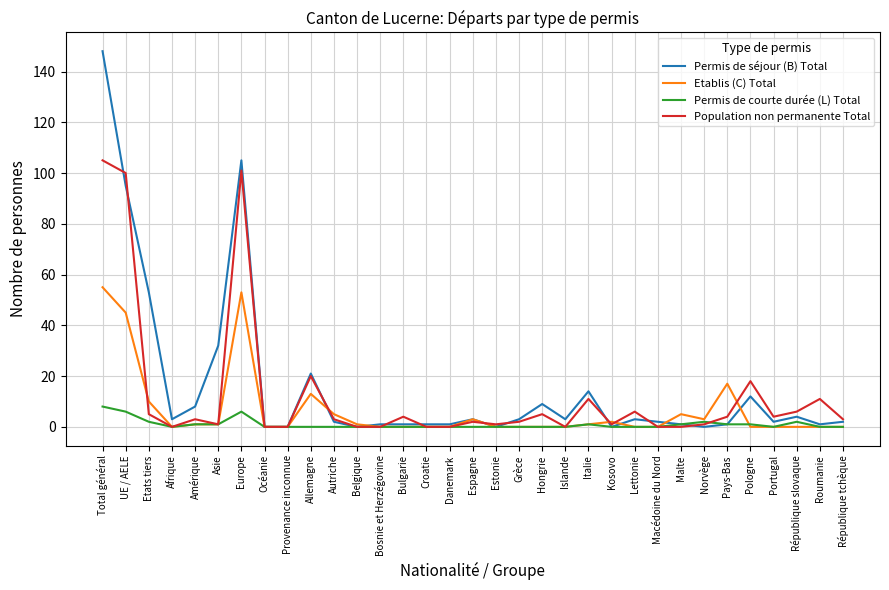

What is the difference between the highest and lowest values at Allemagne?

21